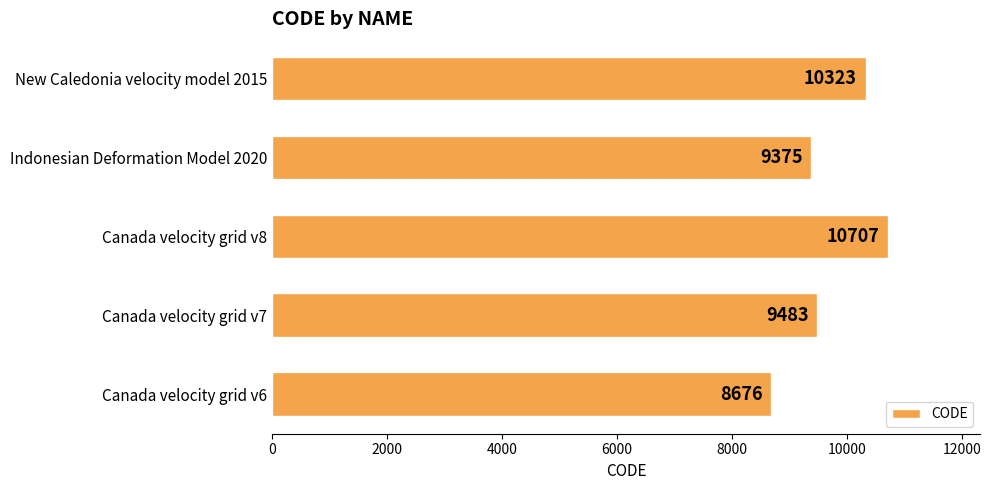

The value at Canada velocity grid v8 is 10707. True or false?

True